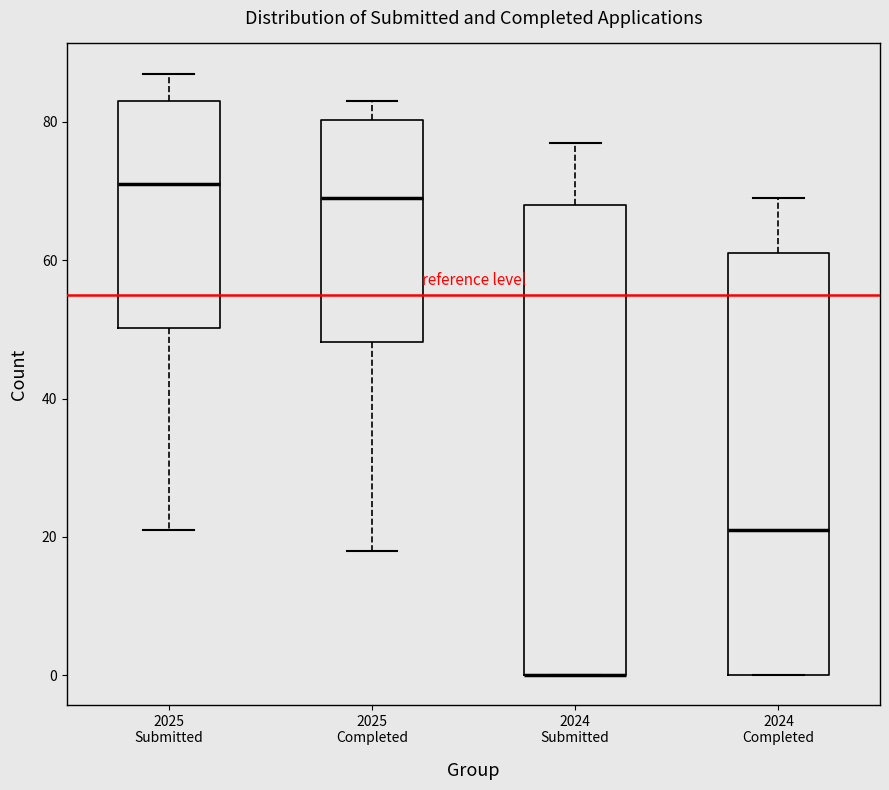

Reading left to right, transcribe this box plot: for each box, give where its median line is, the range the box spans, and where its two whiskers end, as read against the y-axis. The values are not printed on the chart, so give them approximately, as read against the axis.

2025 Submitted: median 72, box 50 to 84, whiskers 22 to 88
2025 Completed: median 70, box 48 to 80, whiskers 18 to 84
2024 Submitted: median 0 (drawn on the box's lower edge), box 0 to 68, whiskers 0 to 78
2024 Completed: median 22, box 0 to 62, whiskers 0 to 70